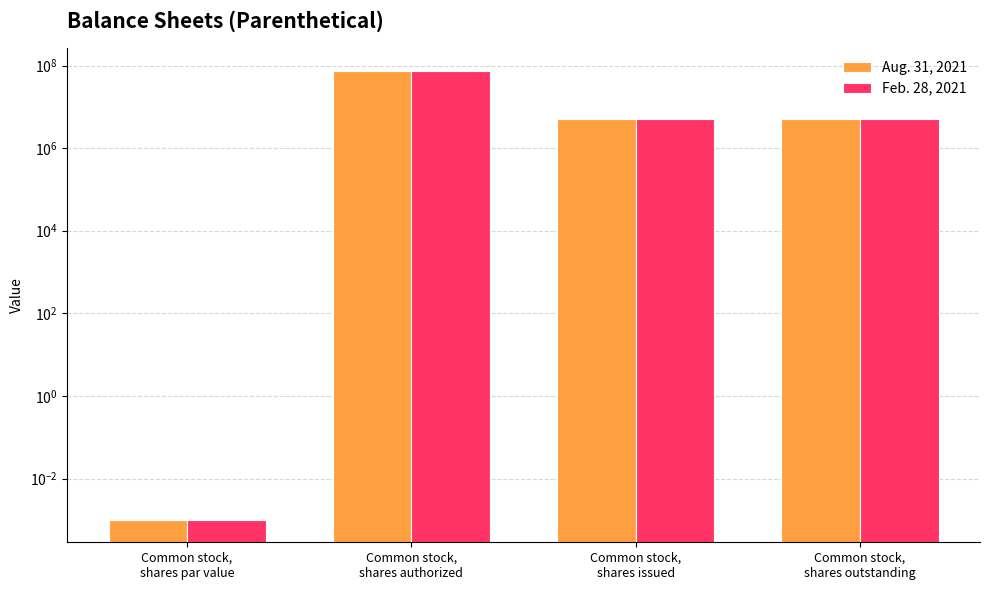

What is the sum of the Feb. 28, 2021 values at Common stock,
shares outstanding and Common stock,
shares authorized?

80000000.0